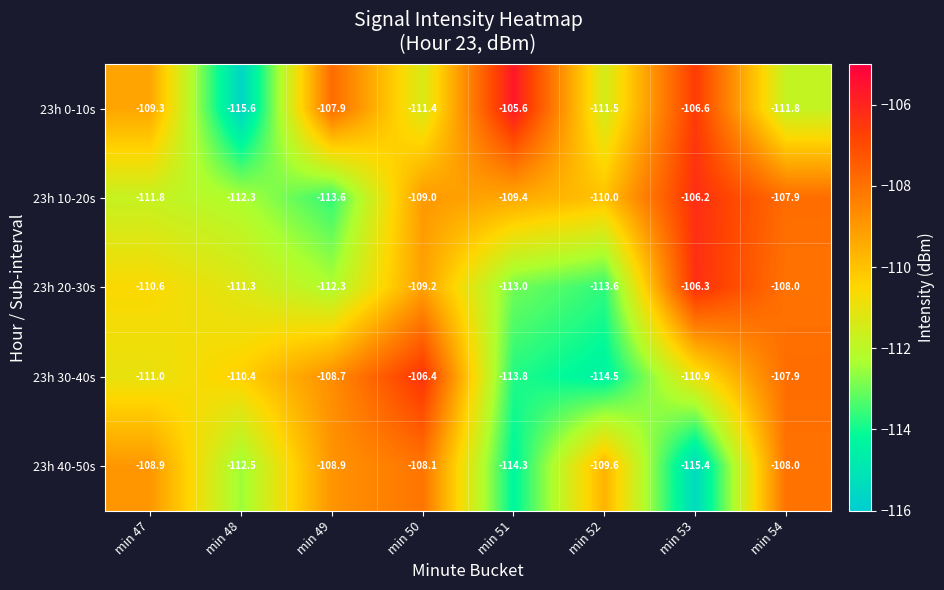

List the series in order of their peak value, lowest first.

23h 40-50s, 23h 30-40s, 23h 20-30s, 23h 10-20s, 23h 0-10s